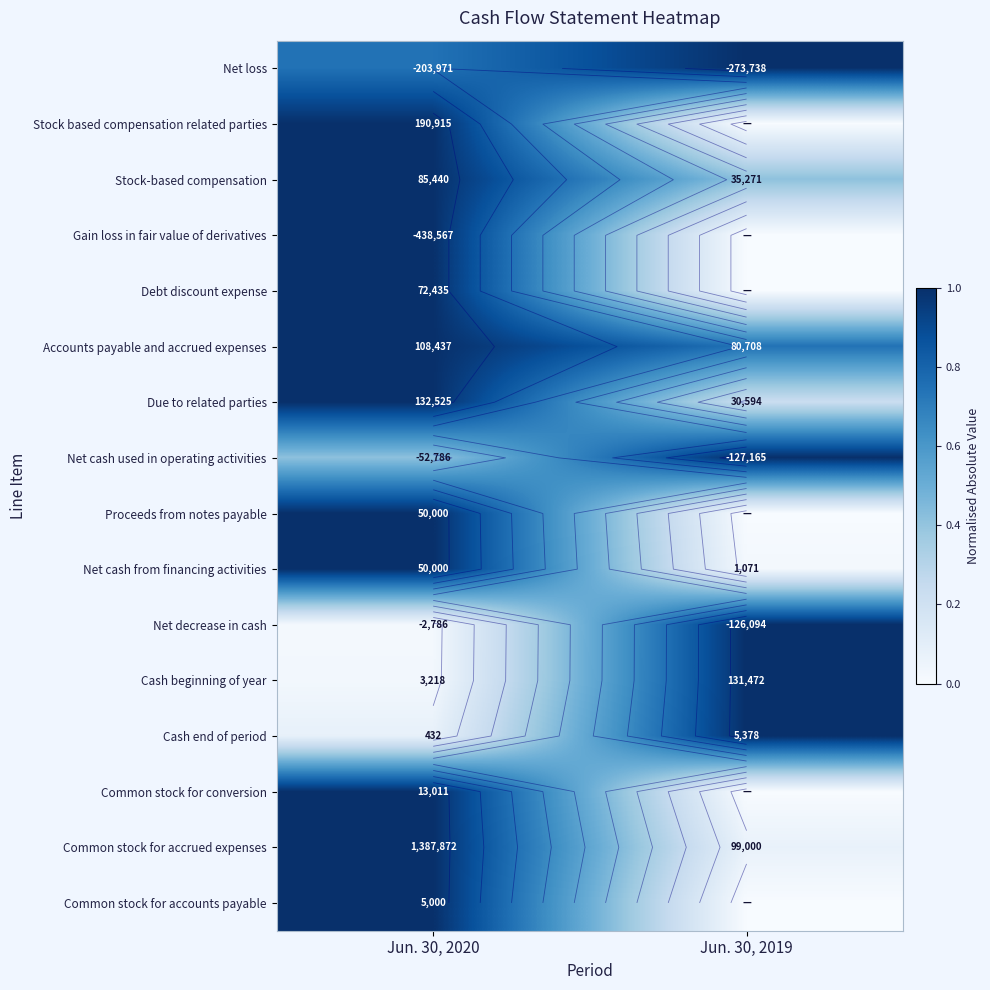

Is it true that Common stock for conversion equals 0.6 at Jun. 30, 2020?

False